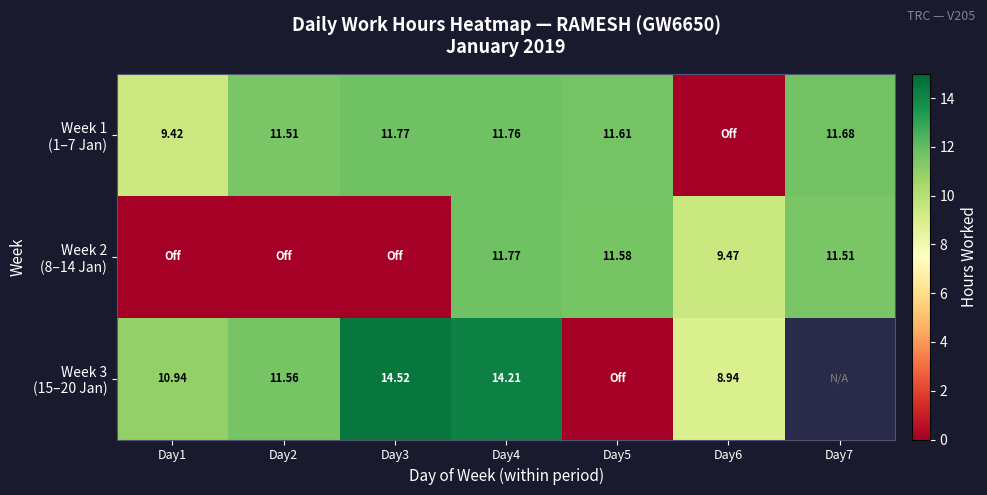

Between Day5 and Day7, which series saw the biggest shift?

Week 1 (1–7 Jan)